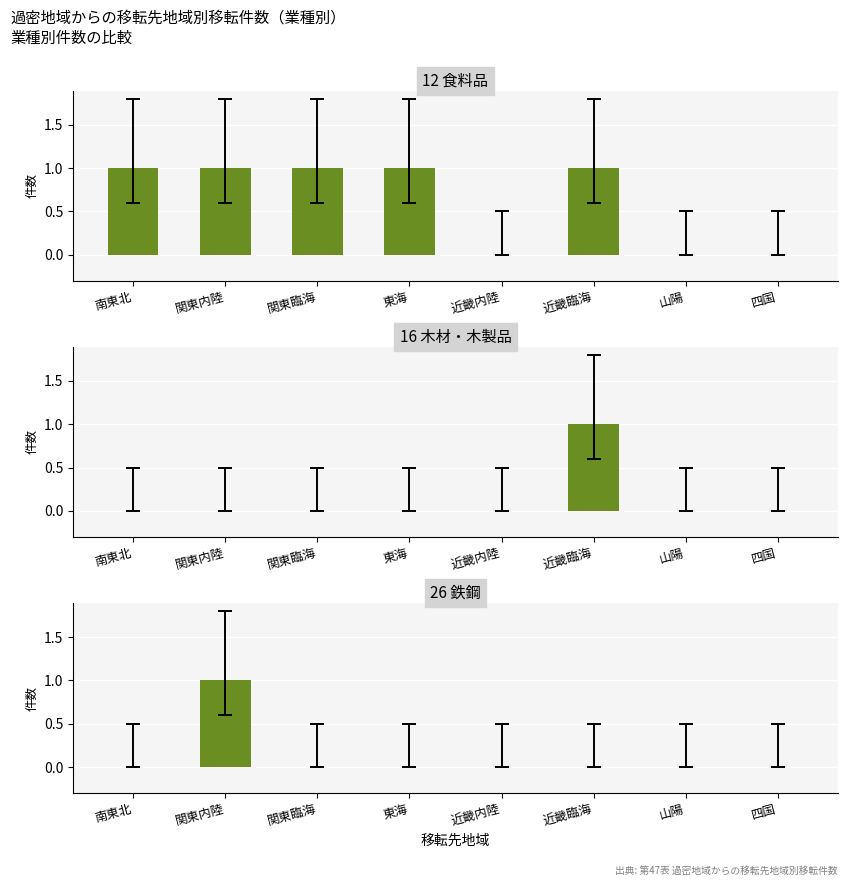

Reading left to right, list all the values displayed in this chart.

12 食料品: 1	1	1	1	0	1	0	0
16 木材・木製品: 0	0	0	0	0	1	0	0
26 鉄鋼: 0	1	0	0	0	0	0	0